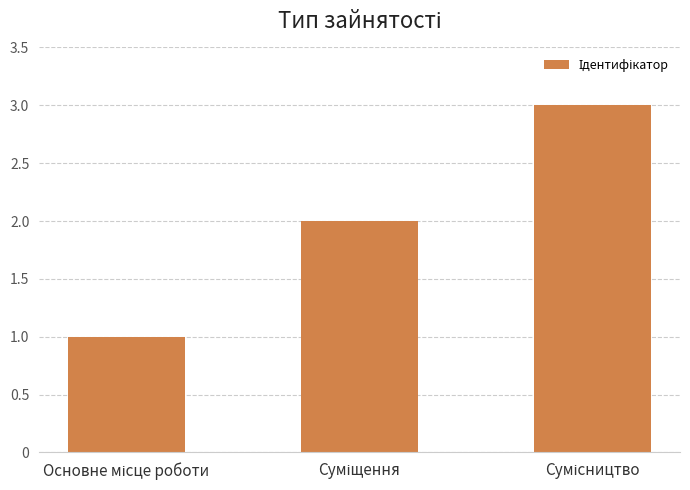

What is the maximum value shown in the chart?

3